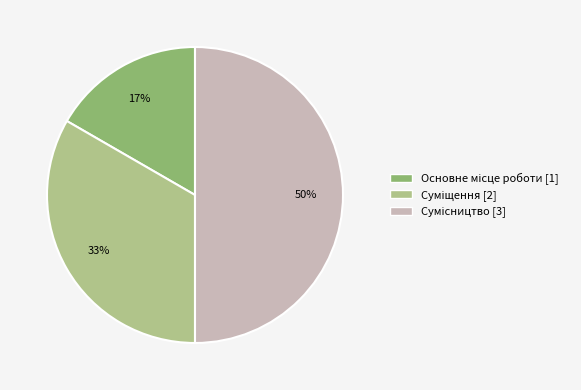

To the nearest percent, what is the difference between the largest and smallest slice percentages?

33%